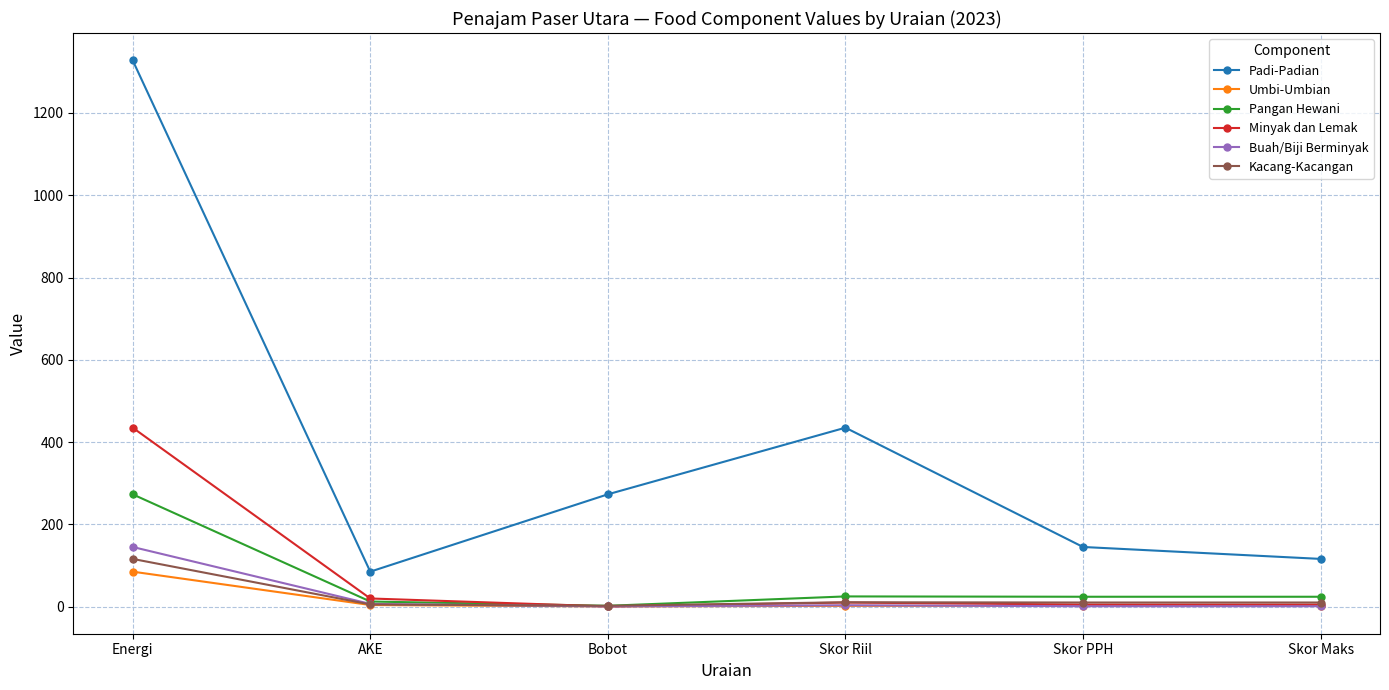

What is the value of the Pangan Hewani point at the 4th from the left?

24.8